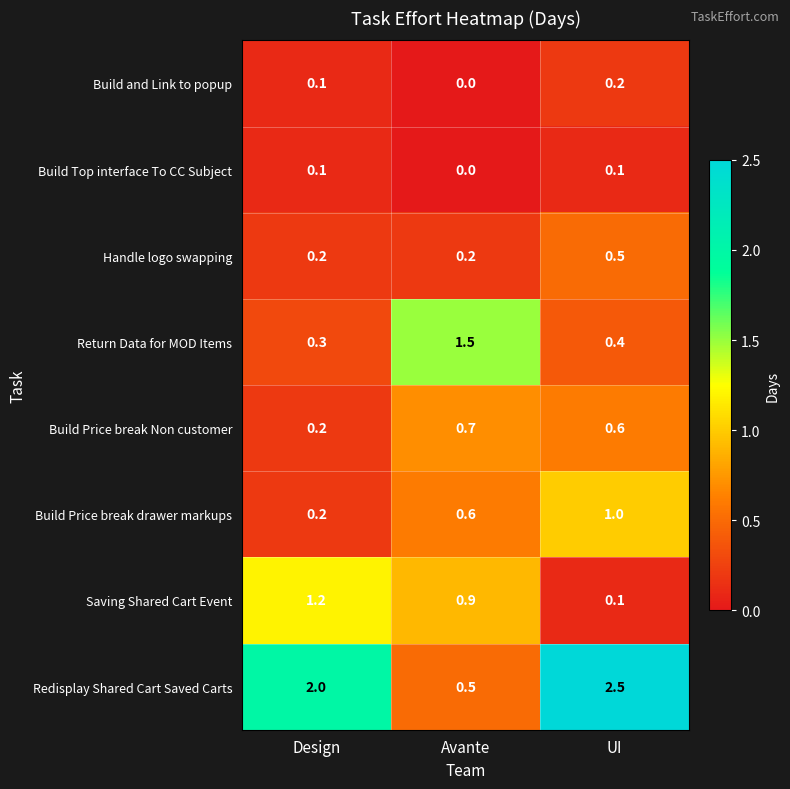

What is the difference between the highest and lowest values at UI?

2.4